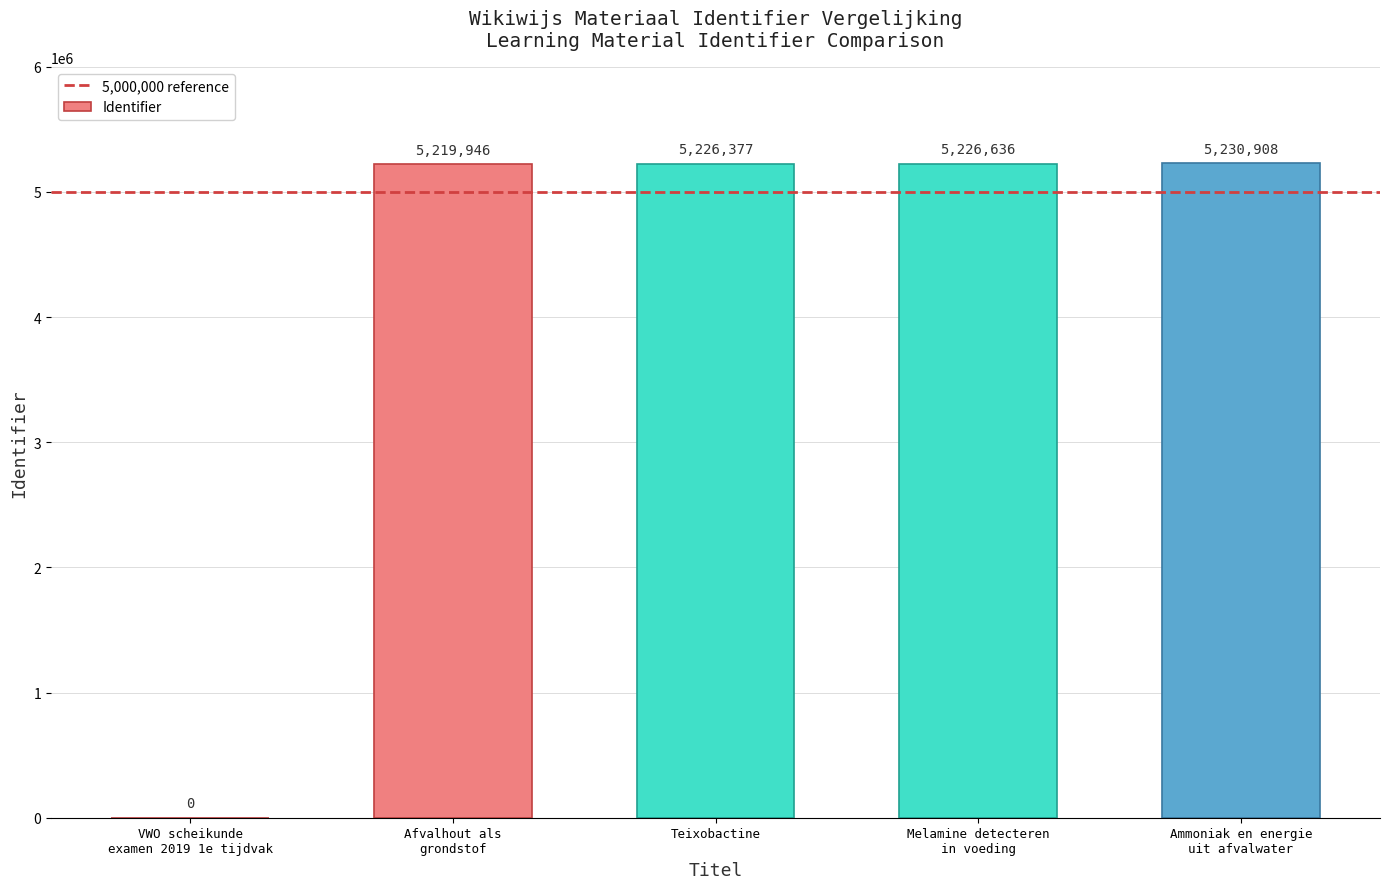

True or false: the data shows 5230908 at Ammoniak en energie
uit afvalwater.

True